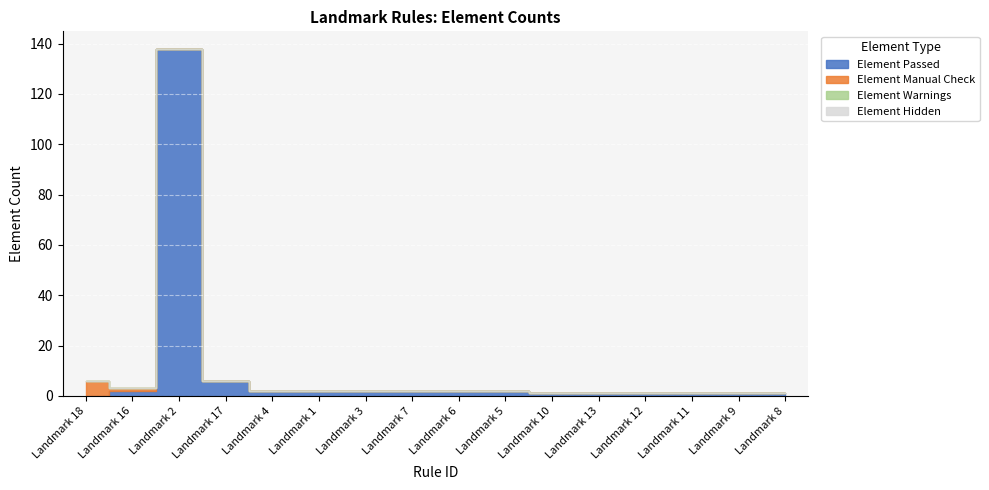

Which category has the lowest value in the Element Passed series?

Landmark 18